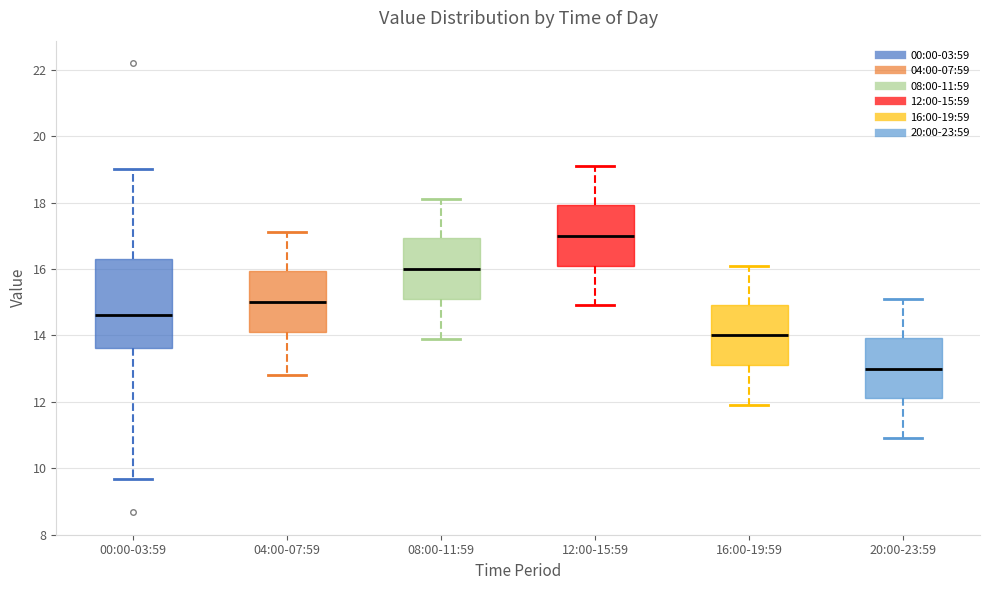

Which box is the tallest, from its lower edge to its upper edge?

00:00-03:59